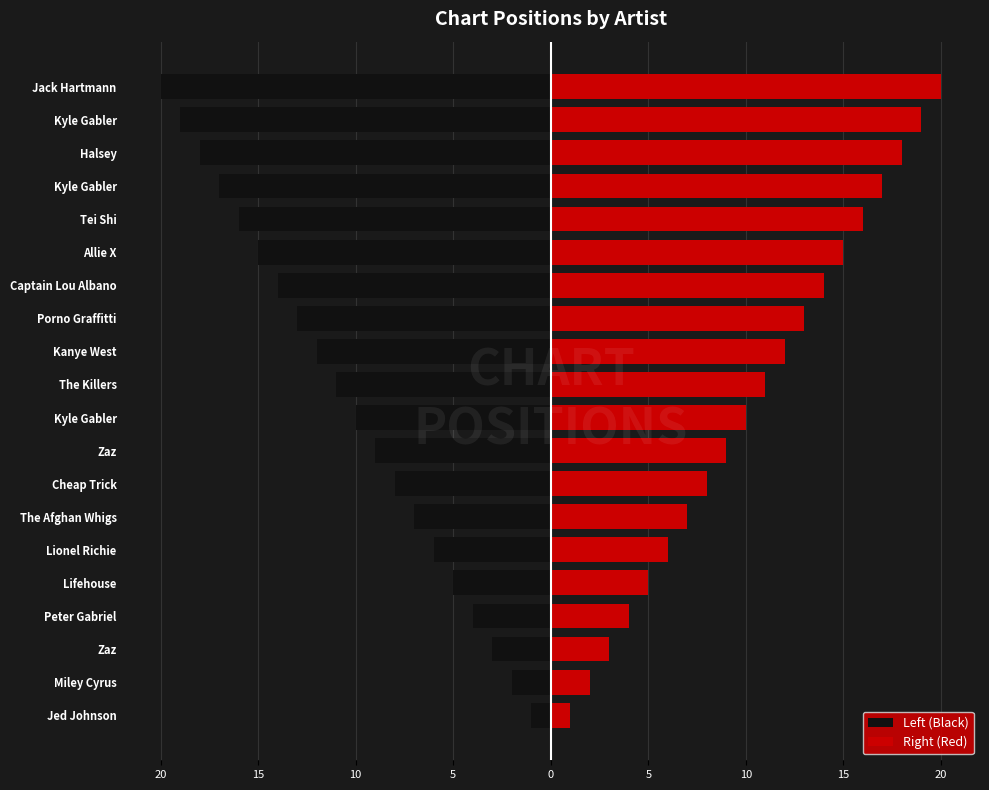

What is the greatest value displayed?

20